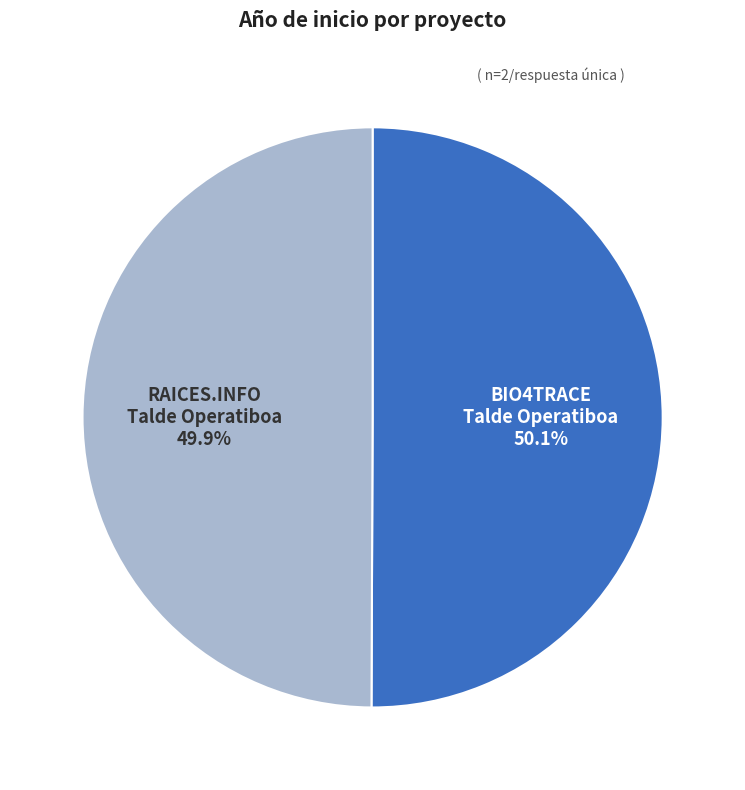

Does any single category account for the majority?

Yes